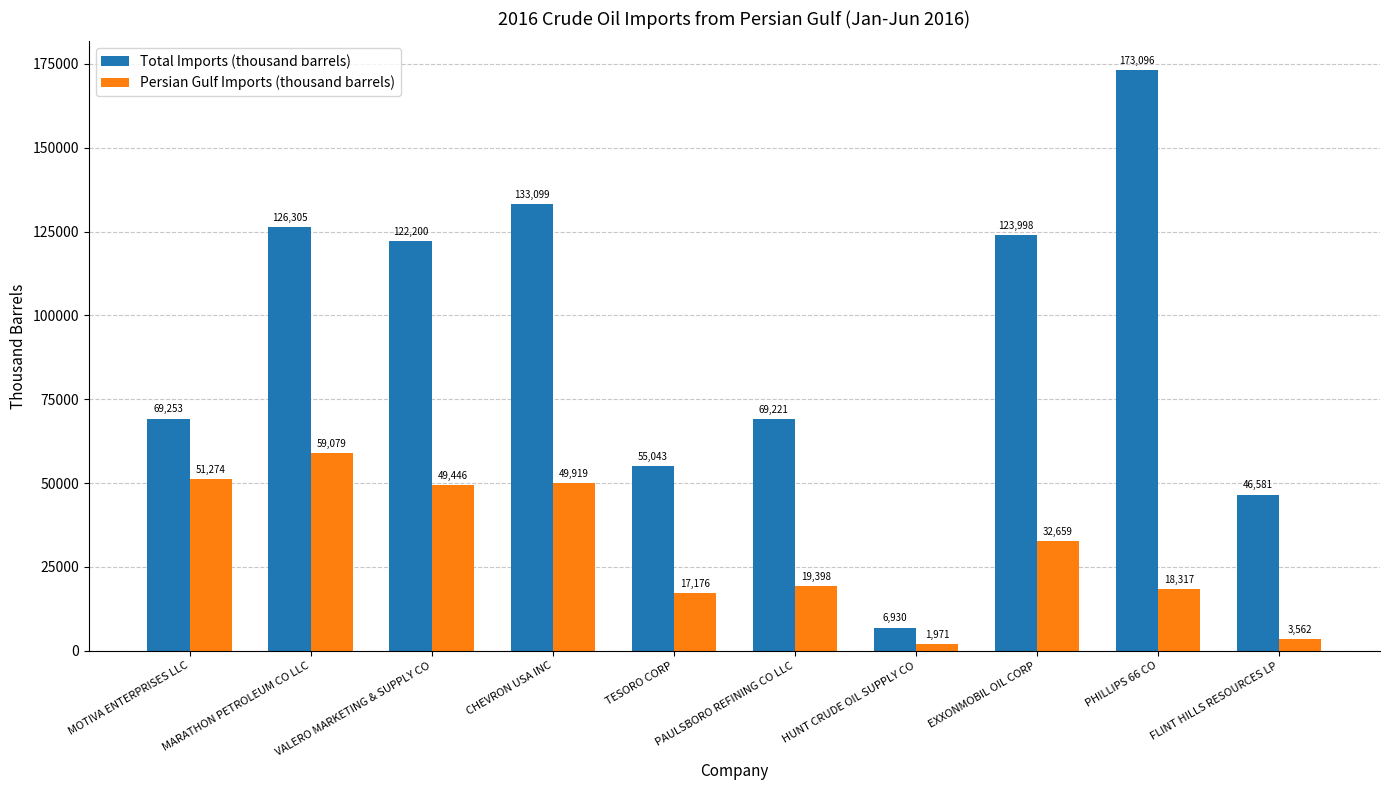

What position from the left is PHILLIPS 66 CO?

9